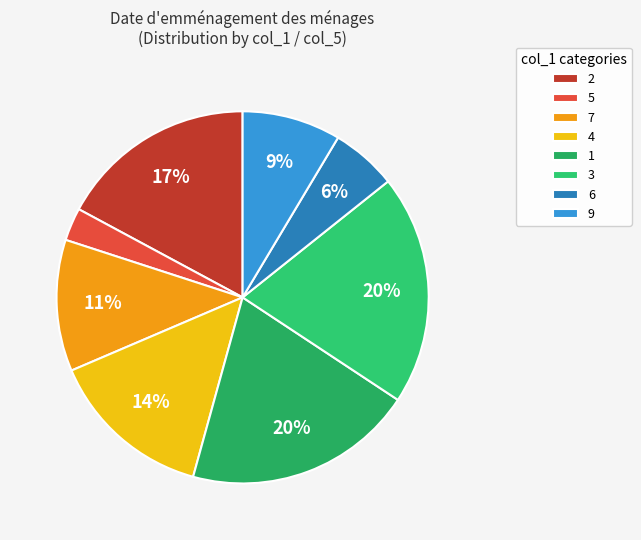

To the nearest percent, what is the difference between the largest and smallest slice percentages?

17%